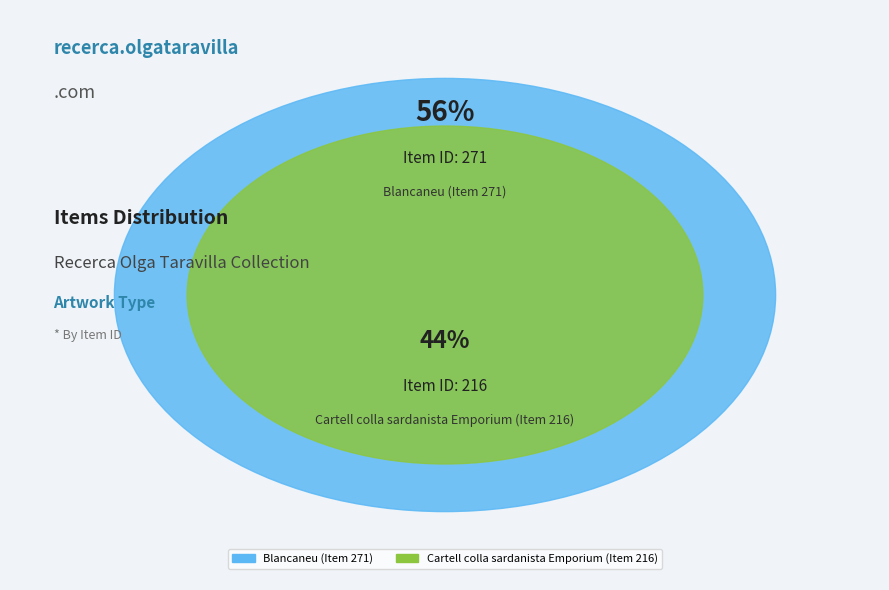

To the nearest percent, what percentage of the pie is Blancaneu (Item 271)?

56%